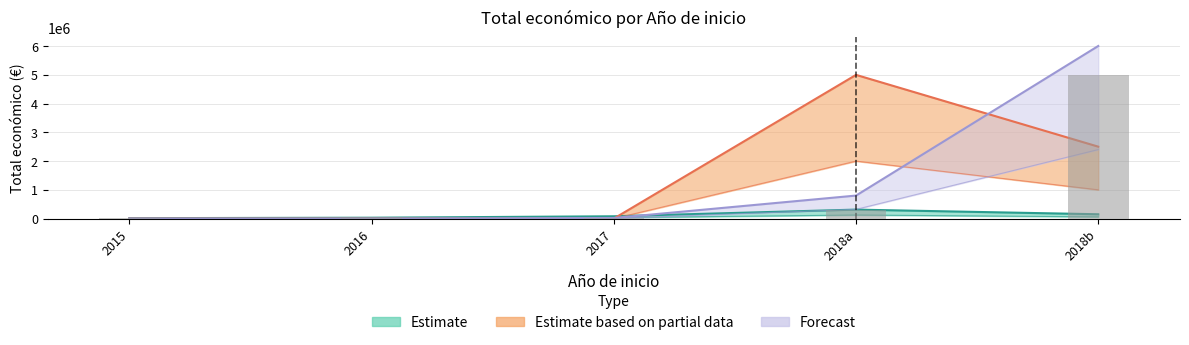

Are the bars horizontal?

No